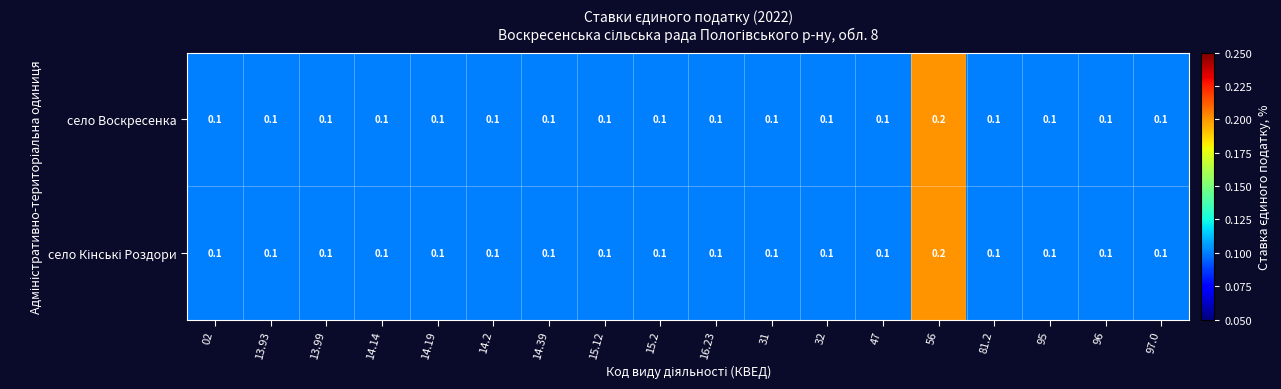

The село Воскресенка series shows 0.1 at 02. True or false?

True